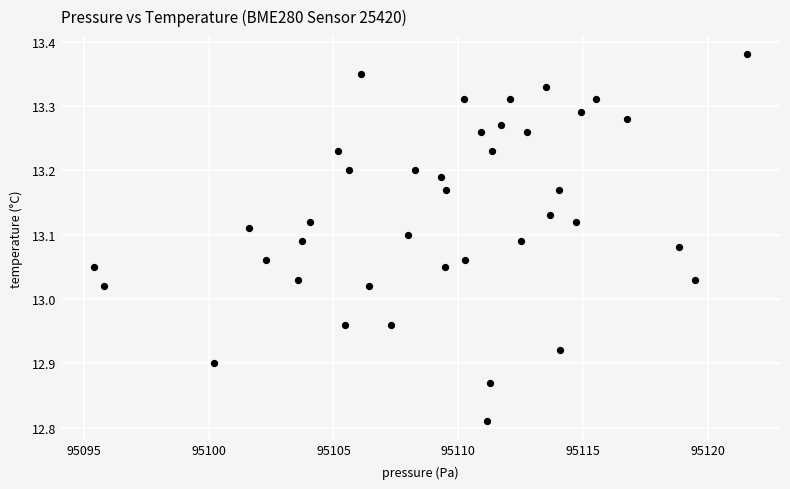

What is the range of Y values (max minus min)?

0.6